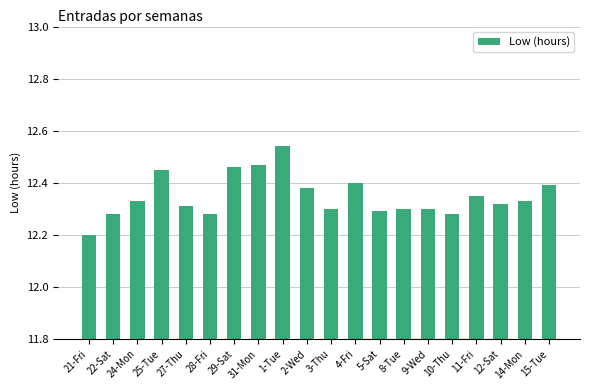

Between 21-Fri and 10-Thu, which is larger?

10-Thu